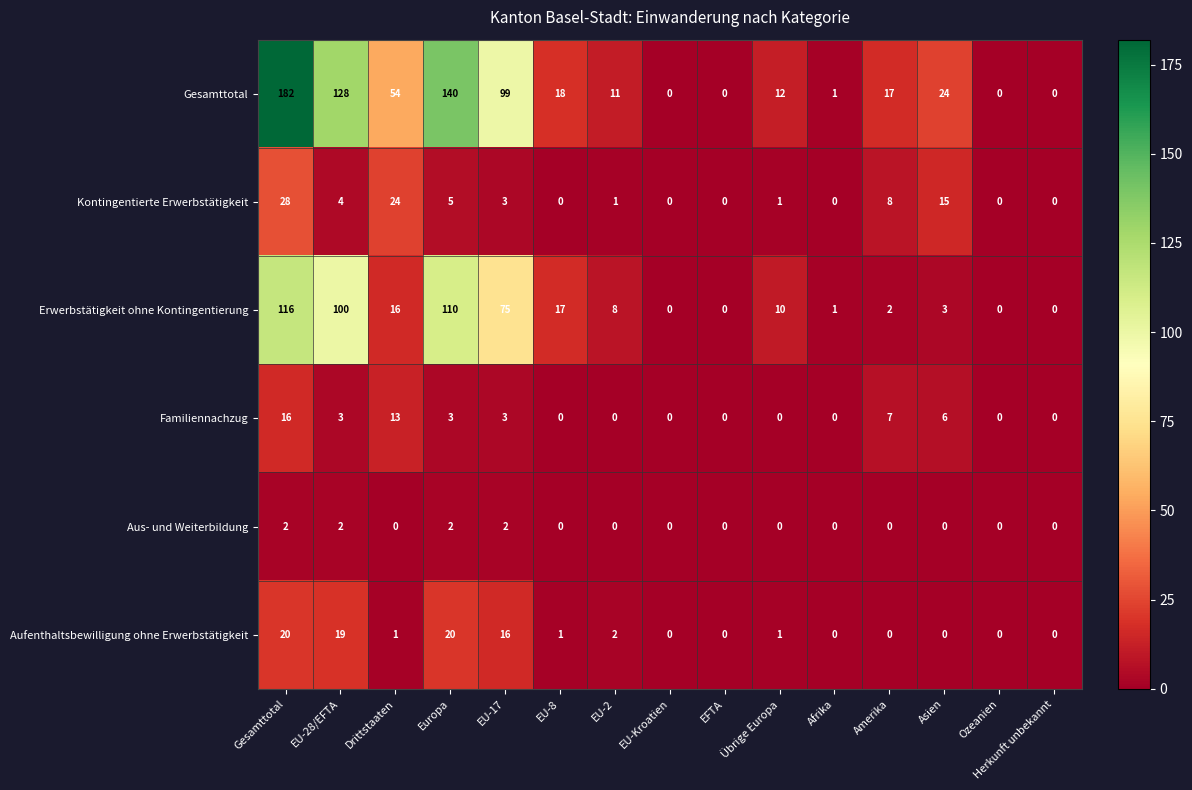

How many categories are shown in the chart?

15